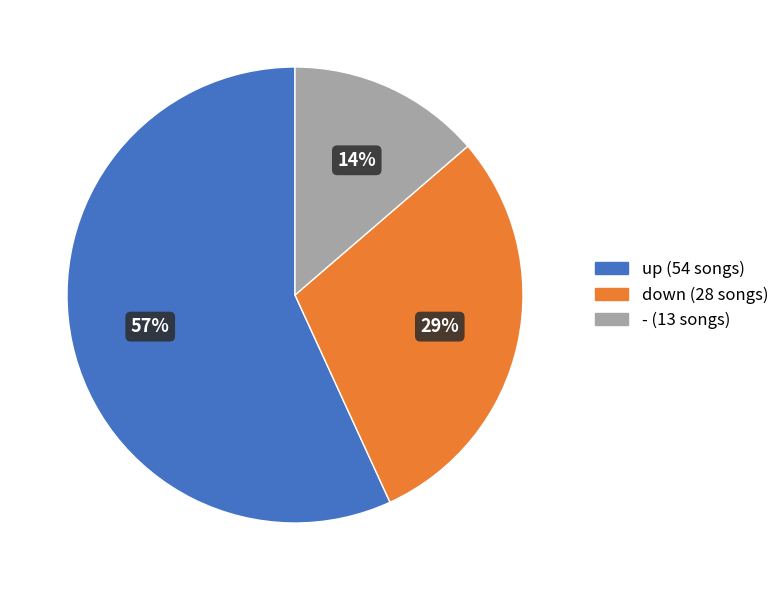

Rank the categories by value from lowest to highest.

-, down, up